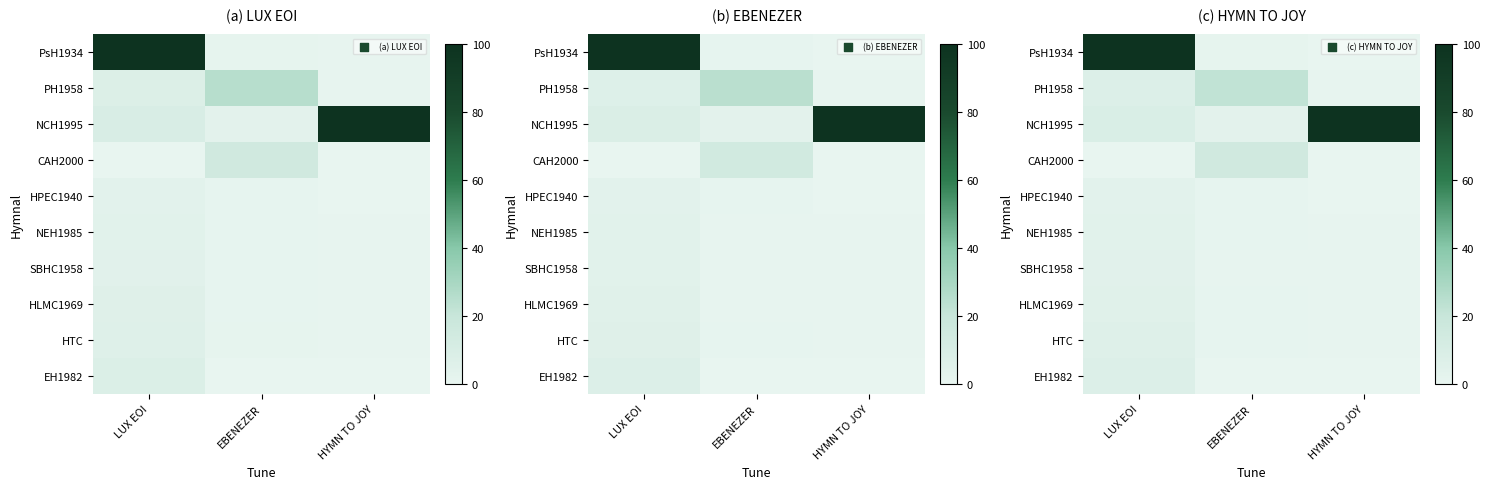

At how many categories does at least one series exceed 10?

3